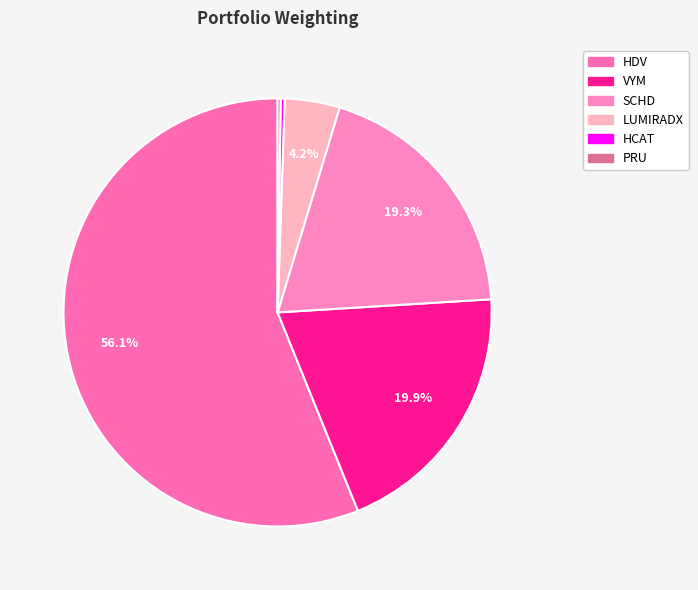

Which category has the biggest portion of the pie?

ISHARES CORE HIGH DIVIDEND ETF